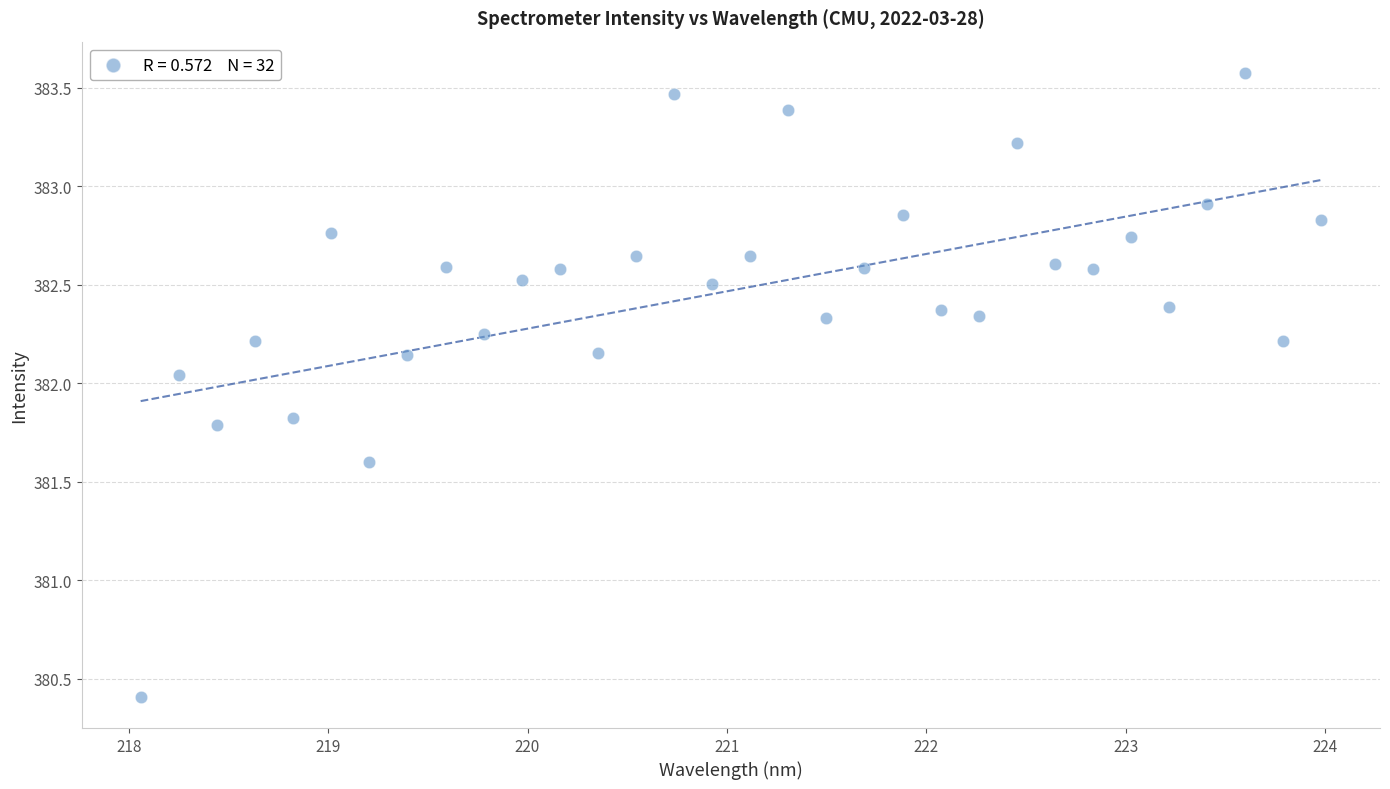

What is the range of X values (max minus min)?

5.9